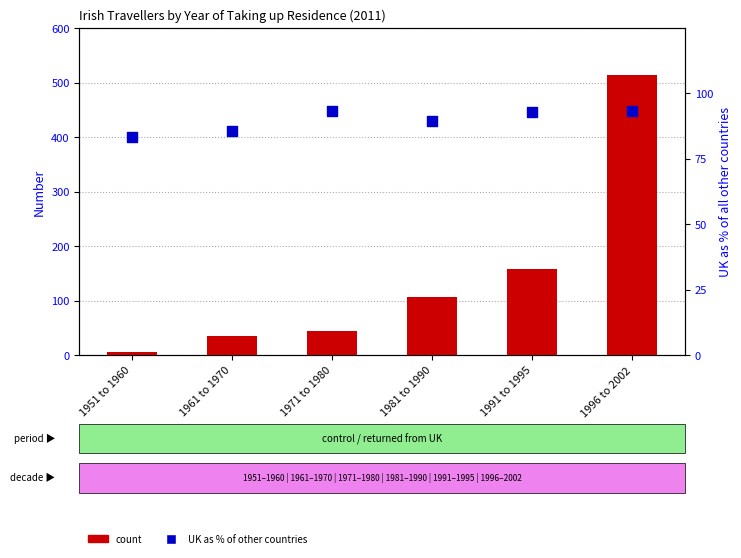

What is the total value across all series at 1996 to 2002?

606.2